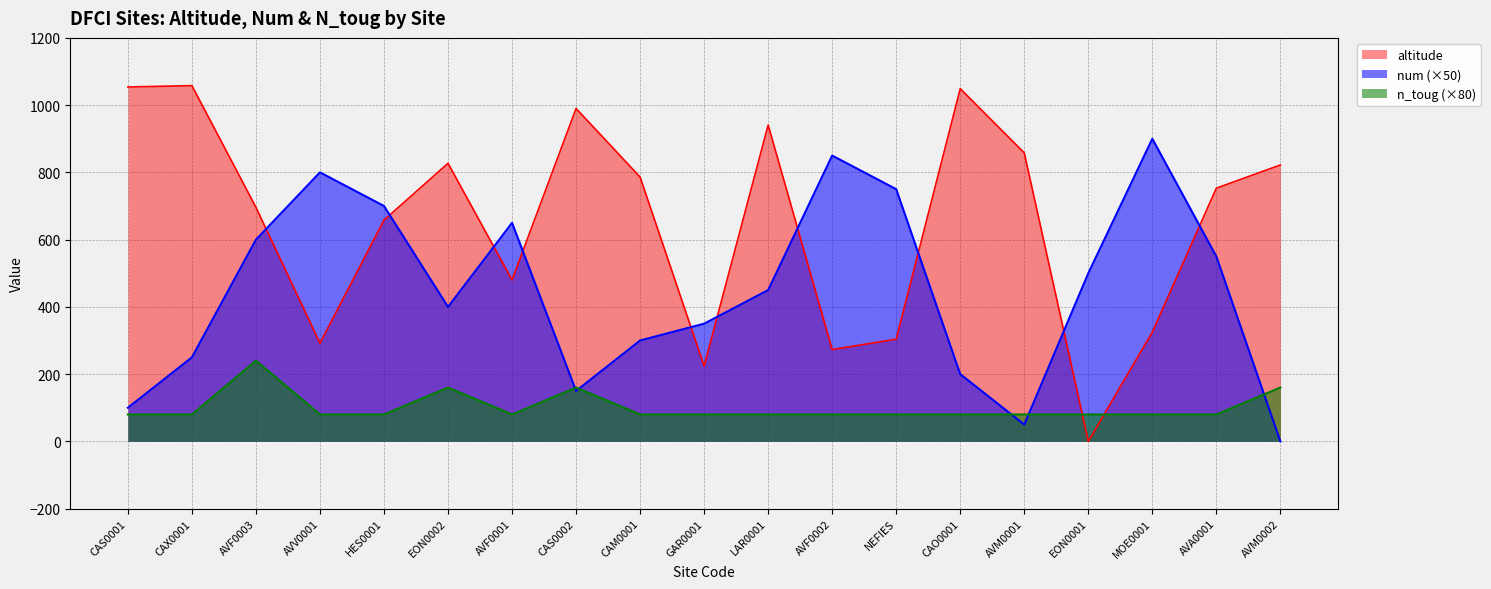

Where is n_toug nearest to the value 160?

EON0002